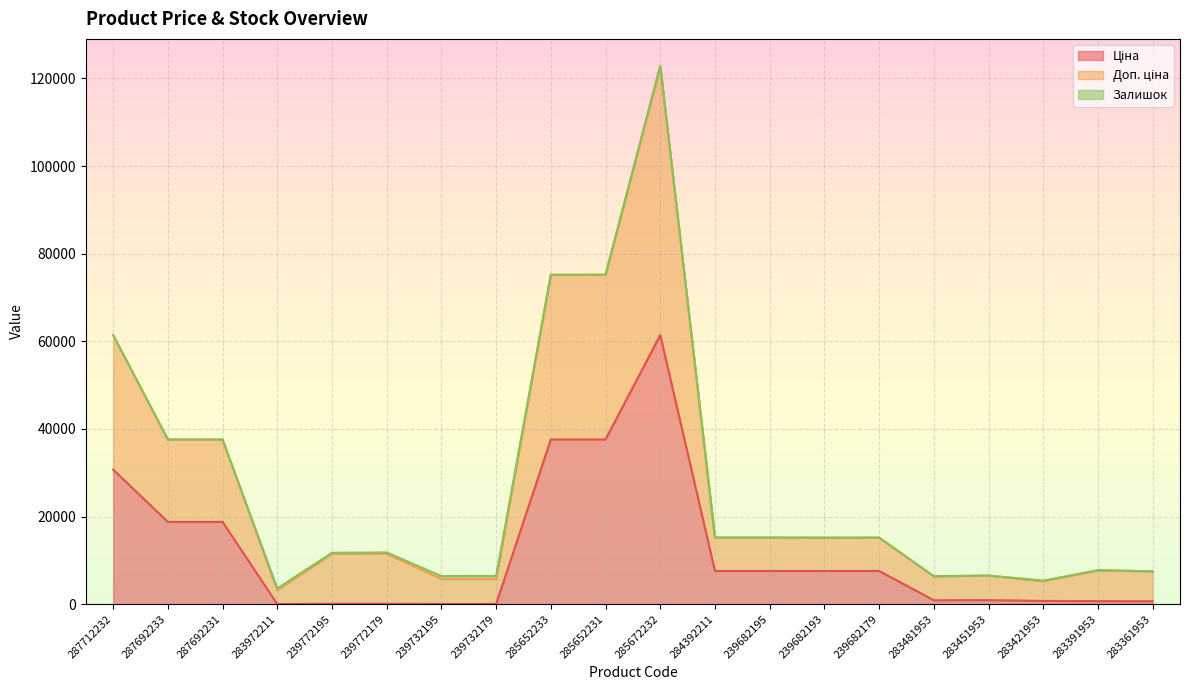

What is the total value across all series at 287692233?

37593.6